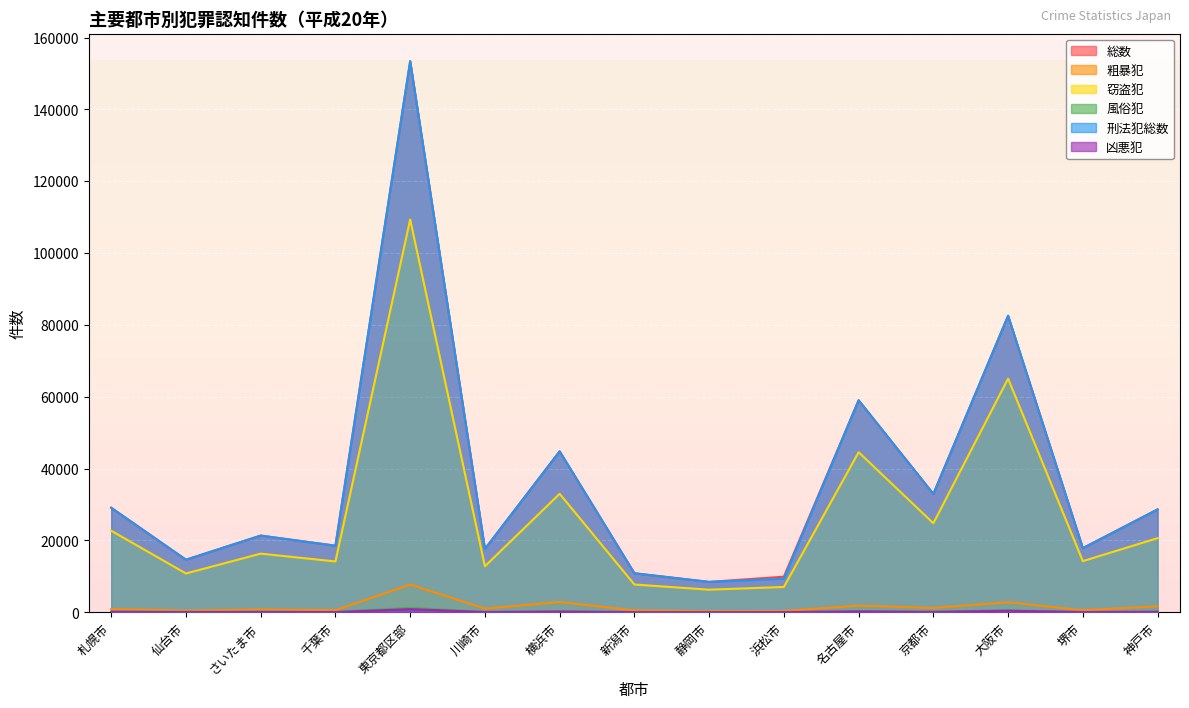

Which label corresponds to the smallest value in the chart?

浜松市